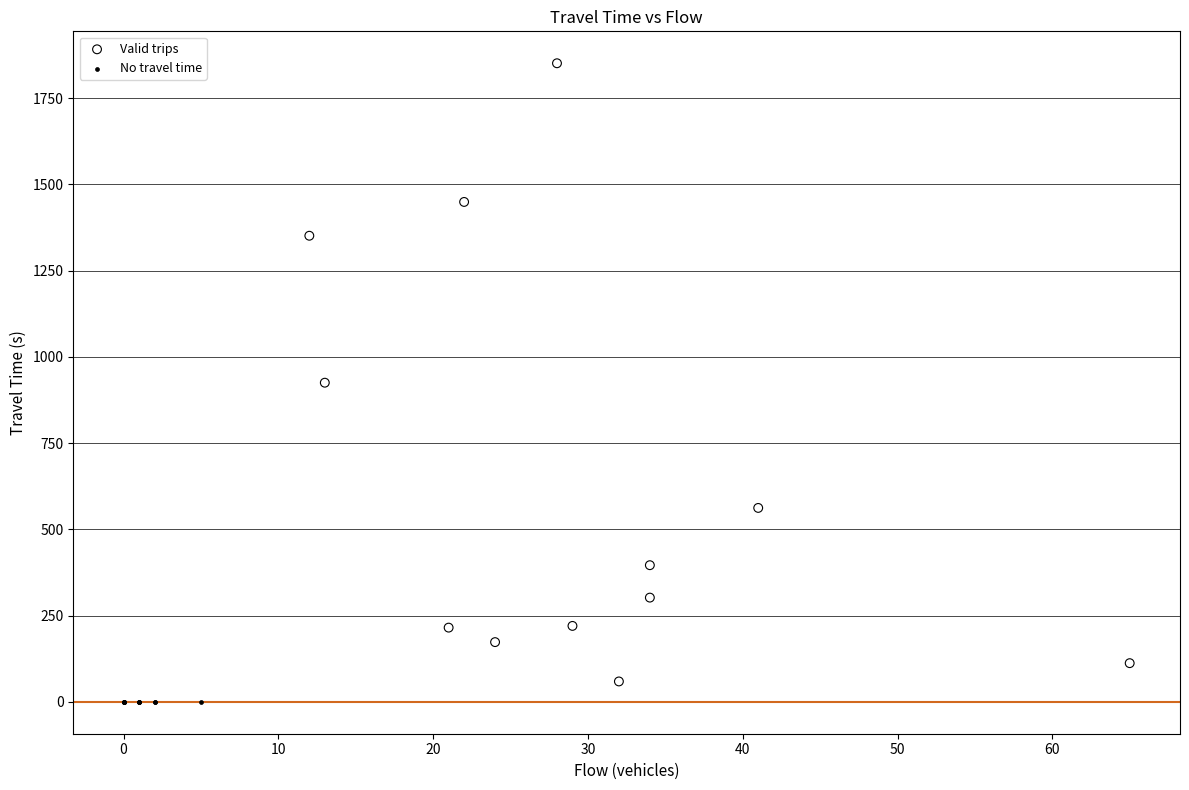

Which series contains the highest Y value?

Valid trips